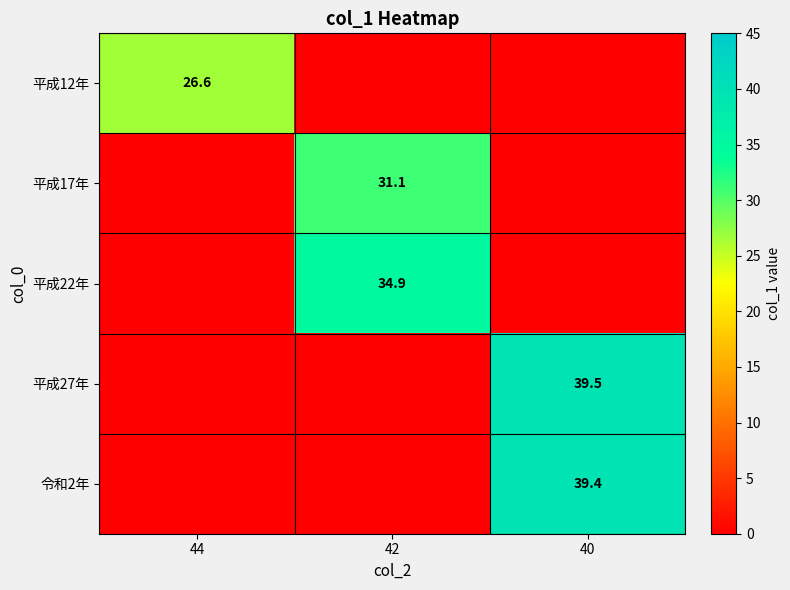

At which category does the chart reach its peak across all series?

40